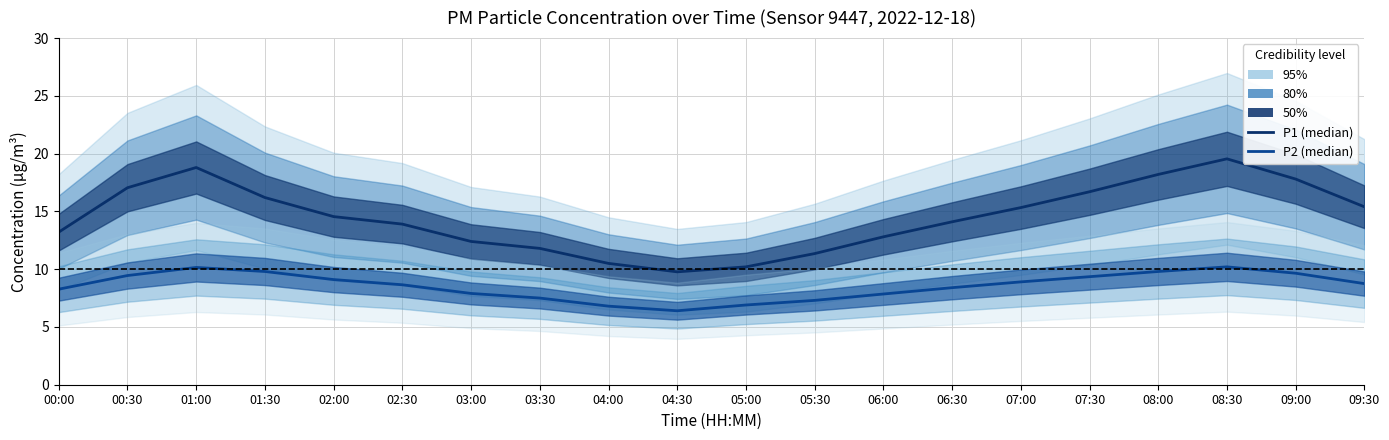

True or false: P1 has a value of 31.2 at 09:00.

False